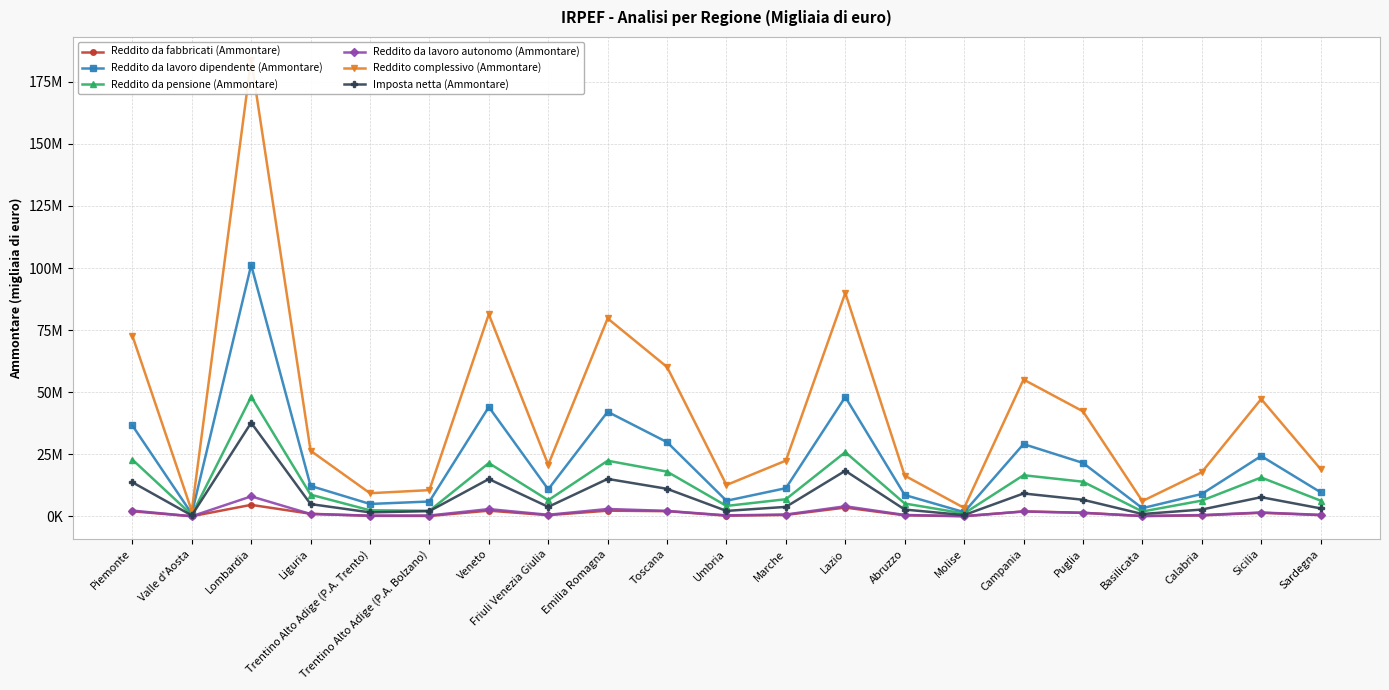

At Abruzzo, list the series in order from smallest to largest.

Reddito da fabbricati (Ammontare), Reddito da lavoro autonomo (Ammontare), Imposta netta (Ammontare), Reddito da pensione (Ammontare), Reddito da lavoro dipendente (Ammontare), Reddito complessivo (Ammontare)